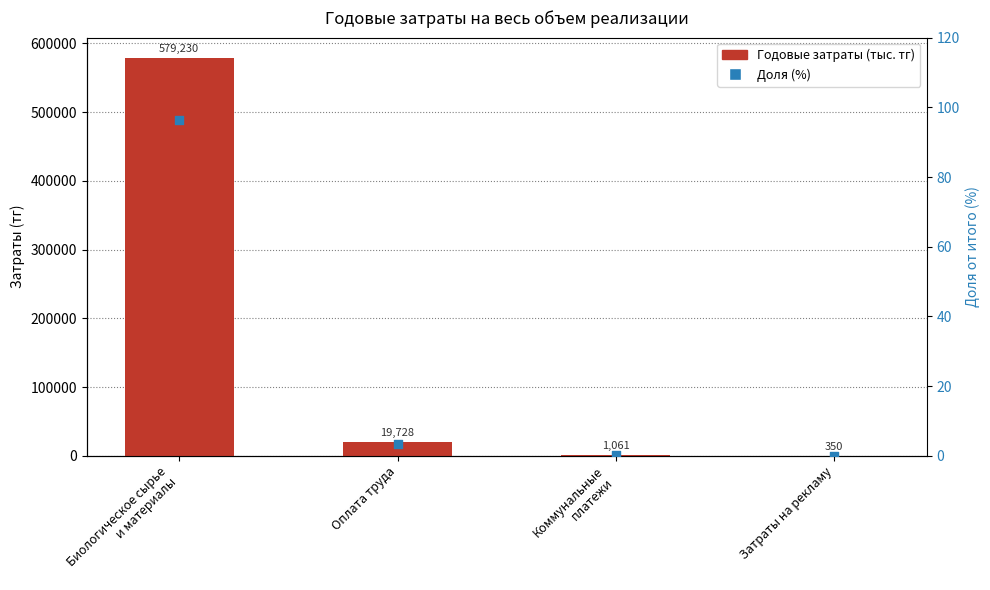

Which series has the widest spread of Y values?

Годовые затраты (тыс. тг)